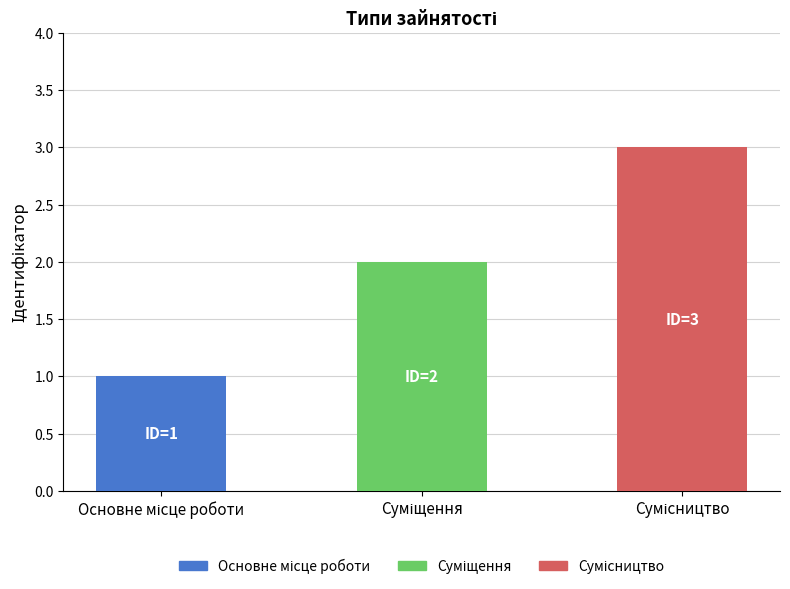

What is the maximum value shown in the chart?

3